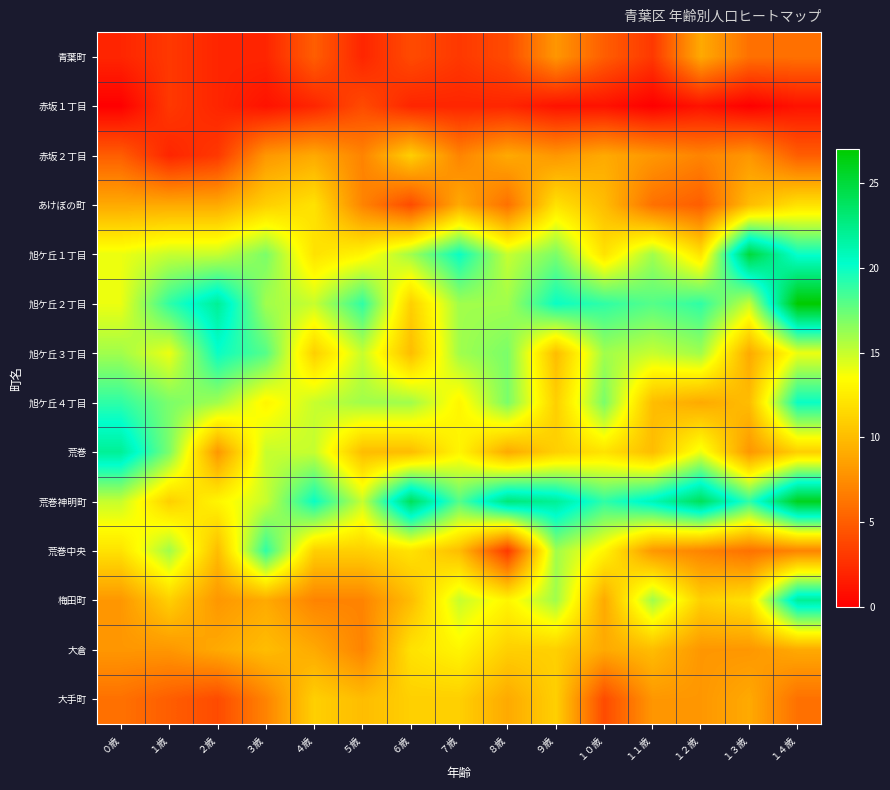

Which has a higher value, １歳 or ５歳?

１歳